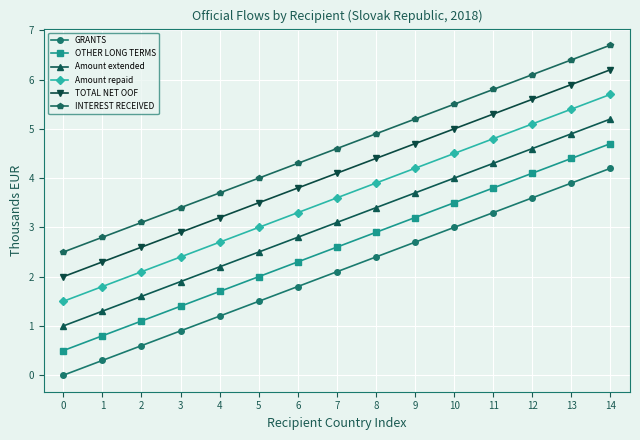

What is the sum of the Amount extended values at 11 and 3?

6.2